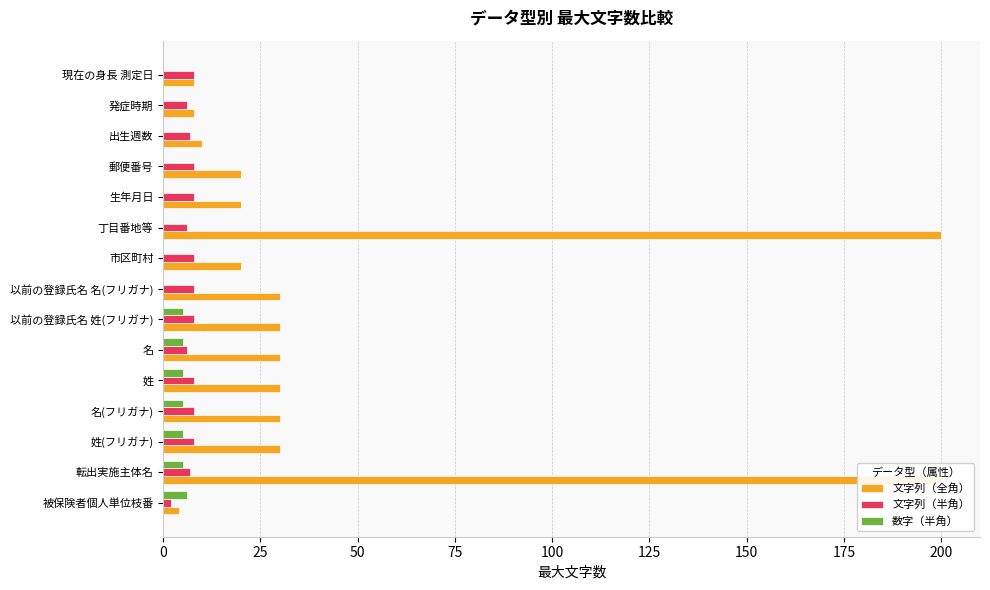

Reading left to right, list all the values displayed in this chart.

文字列（全角）: 4	200	30	30	30	30	30	30	20	200	20	20	10	8	8
文字列（半角）: 2	7	8	8	8	6	8	8	8	6	8	8	7	6	8
数字（半角）: 6	5	5	5	5	5	5	0	0	0	0	0	0	0	0